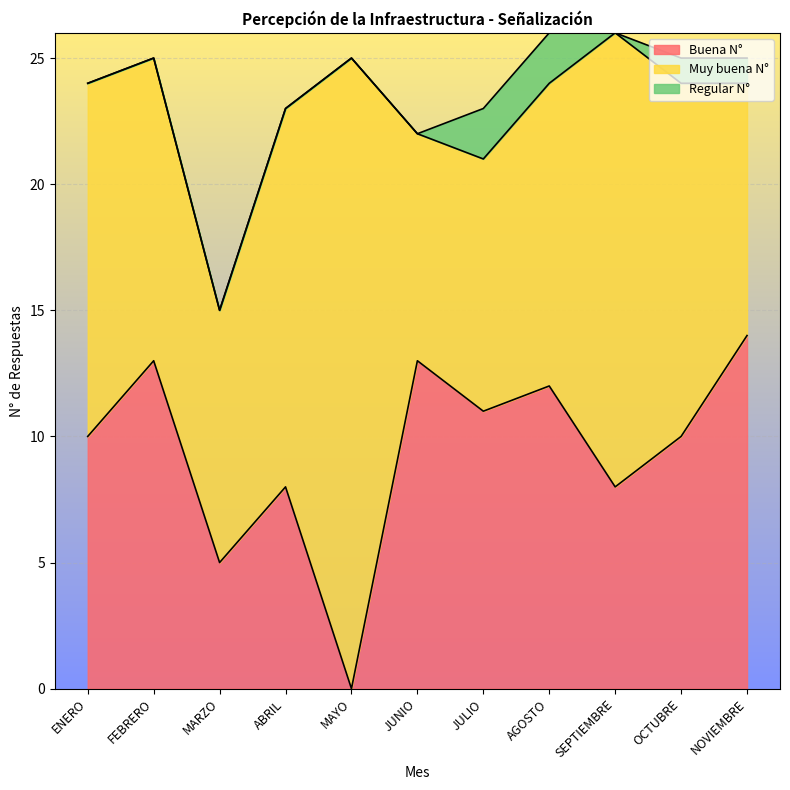

What is the label of the 6th point from the left?

JUNIO